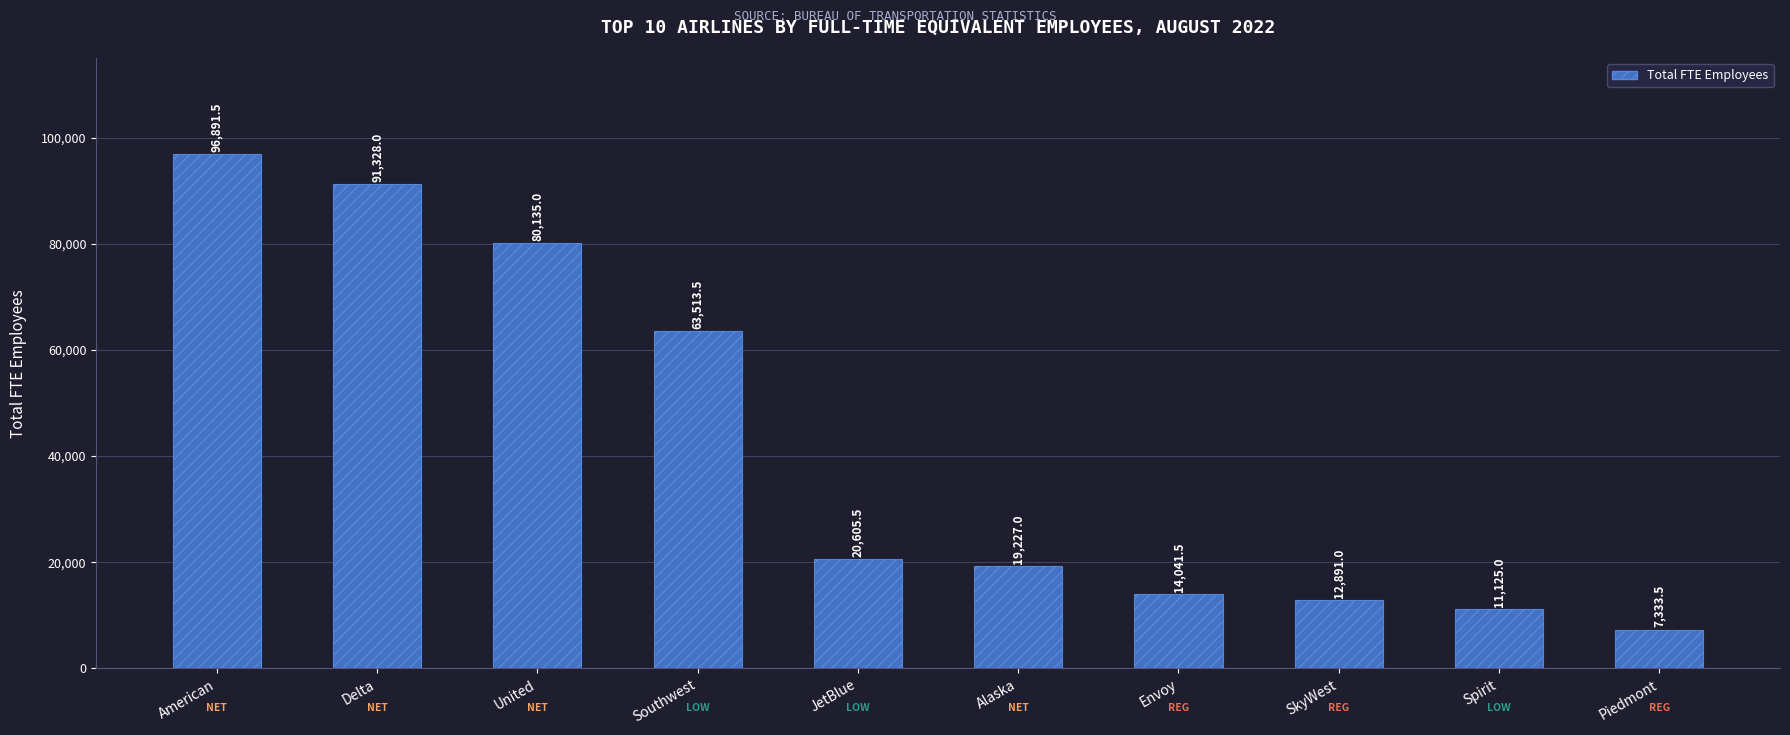

How many categories are shown in the chart?

10